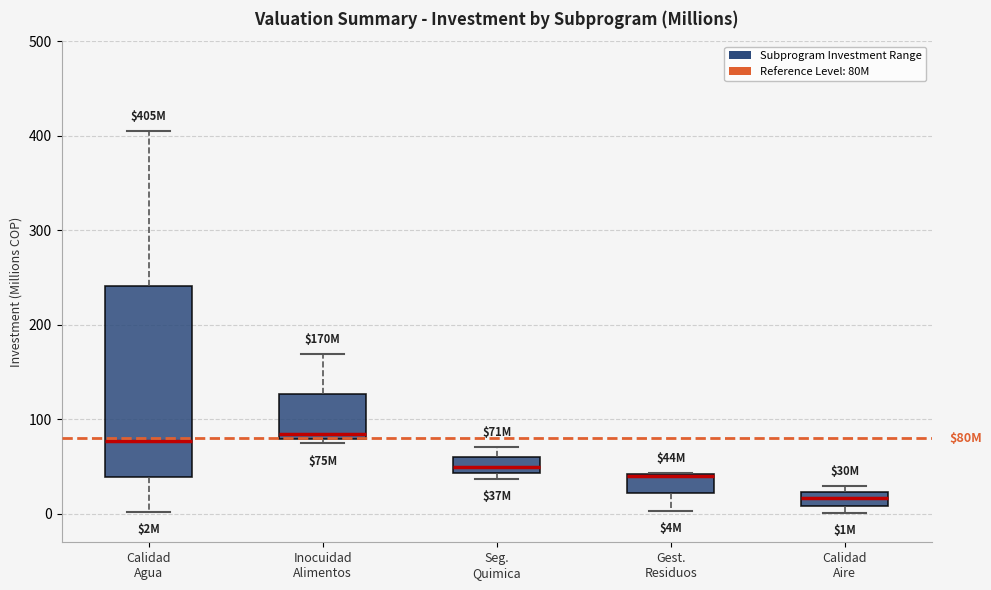

Where does the upper whisker of the box for Seg. Quimica end on the y-axis? The values are not printed on the chart, so give them approximately, as read against the axis.

70